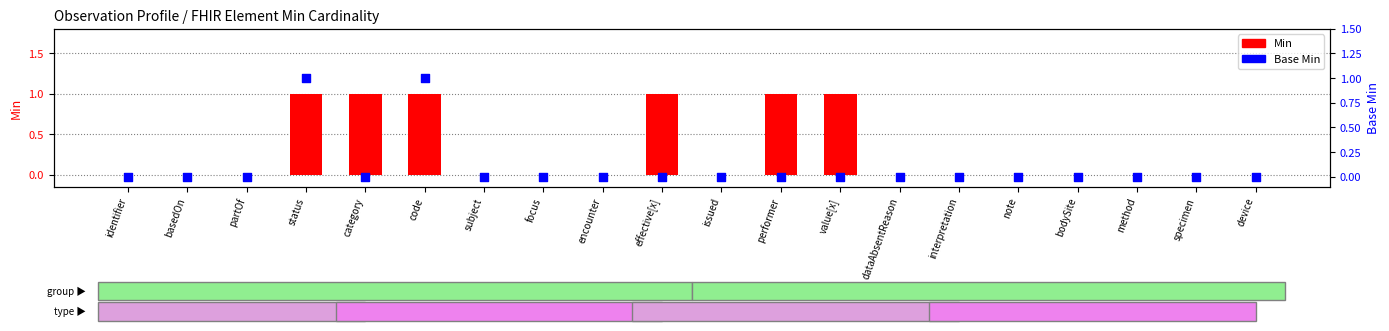

Which series contains the lowest Y value?

Min